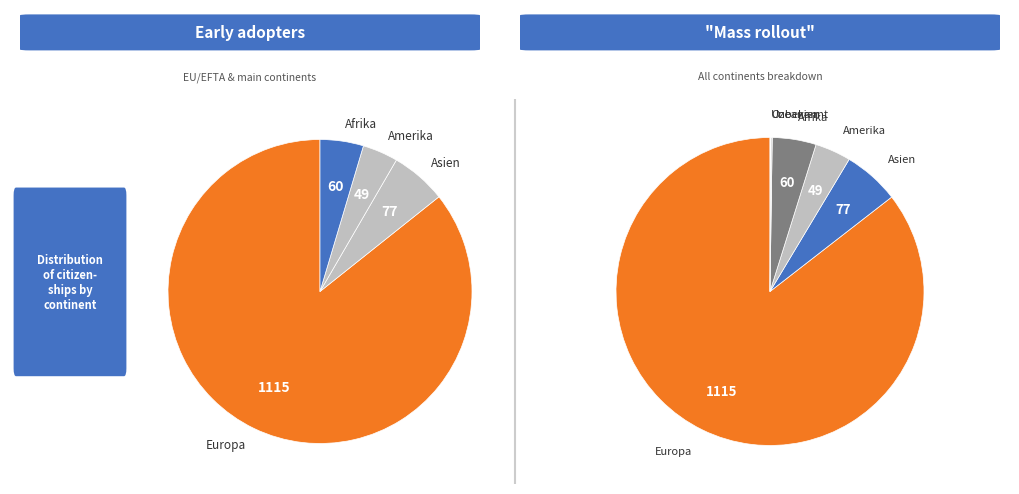

Count the number of slices in the pie.

6